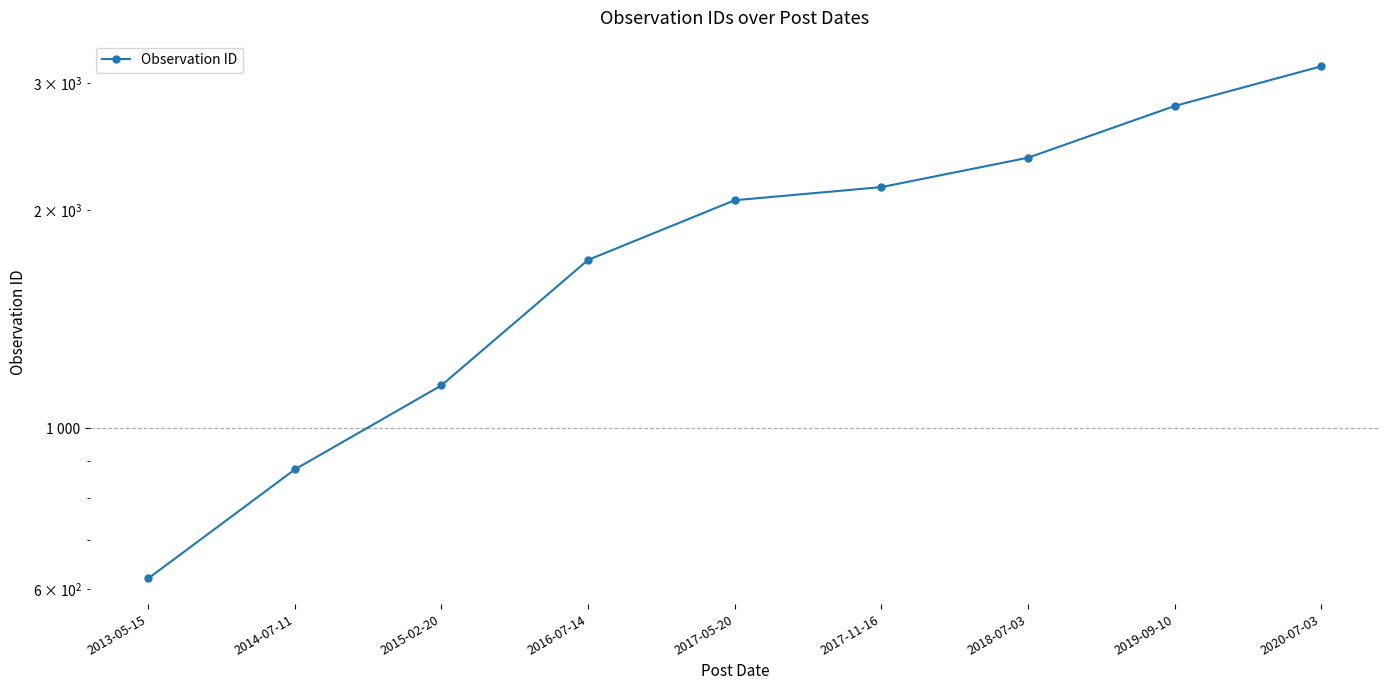

What is the label of the 5th point from the right?

2017-05-20